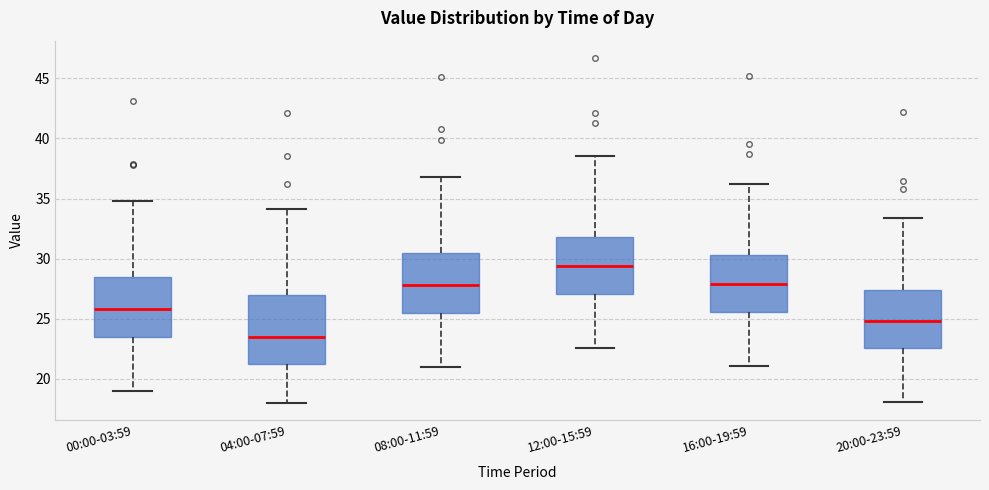

Where does the median line of the box for 12:00-15:59 sit on the y-axis? The values are not printed on the chart, so give them approximately, as read against the axis.

29.5